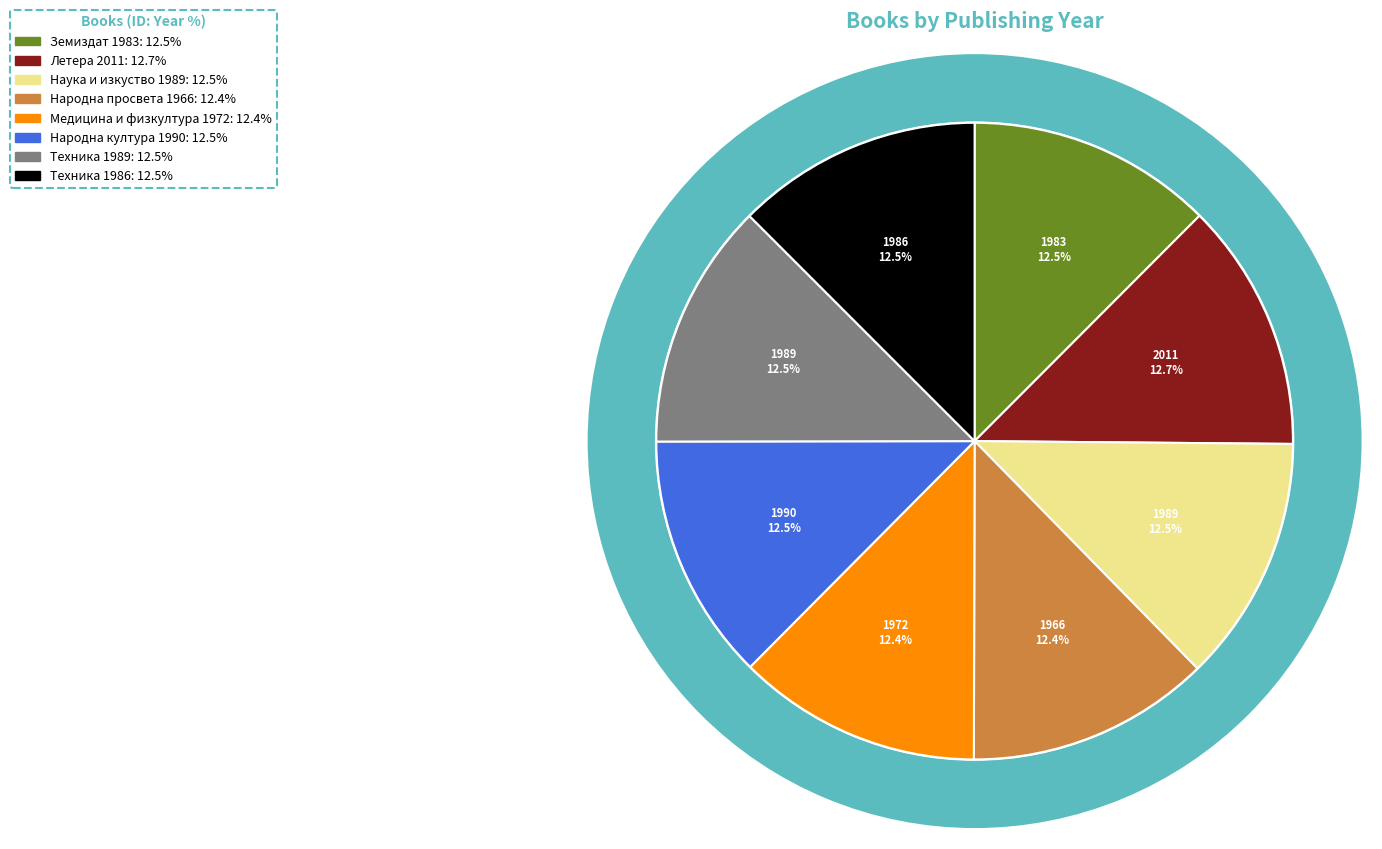

Does any single category account for the majority?

No